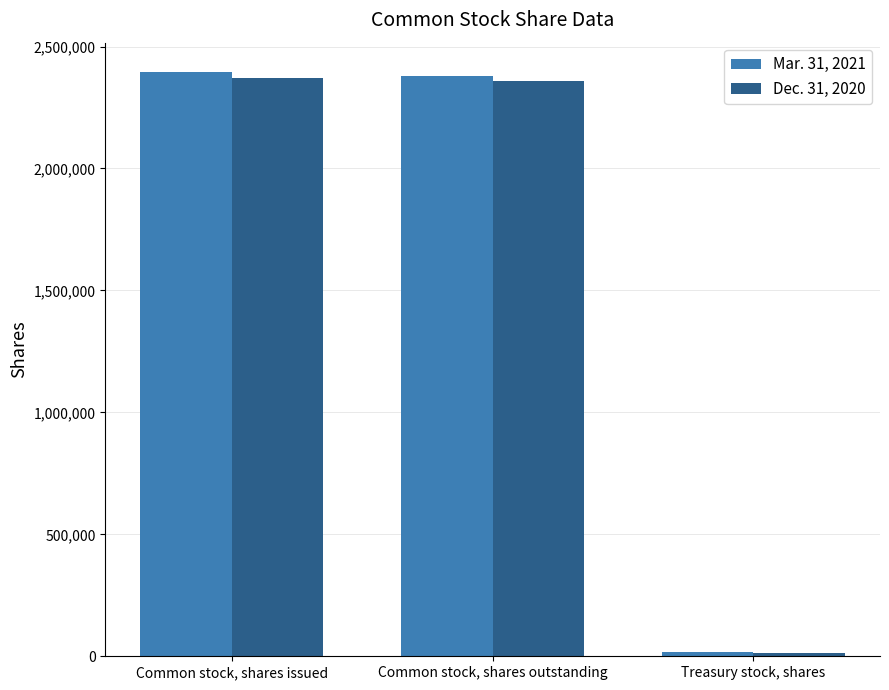

Which series has the widest spread of values?

Mar. 31, 2021